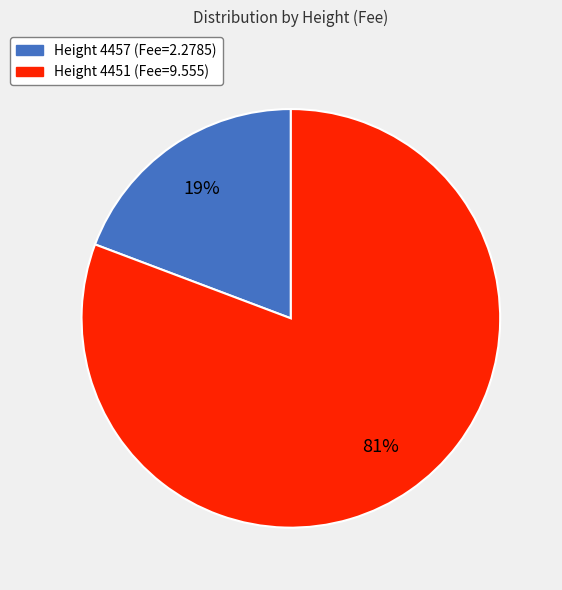

To the nearest percent, what is the average slice percentage?

50%